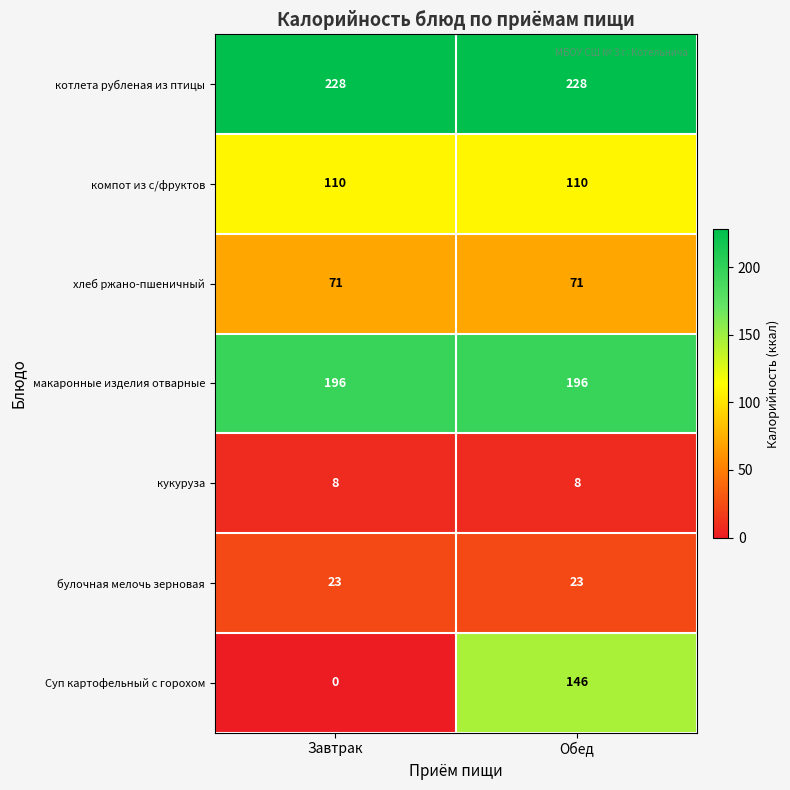

What is the spread (max minus min) of values at Завтрак?

228